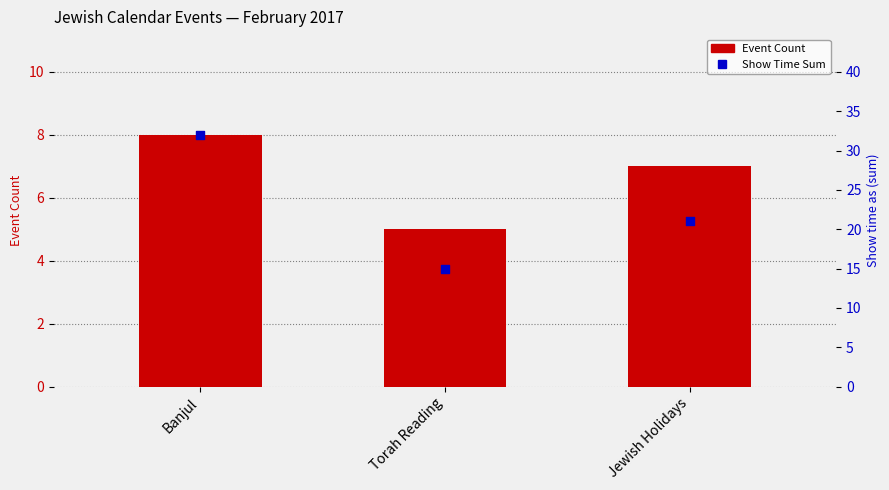

Is the value of Event Count at Jewish Holidays greater than the value of Show Time Sum at Torah Reading?

No